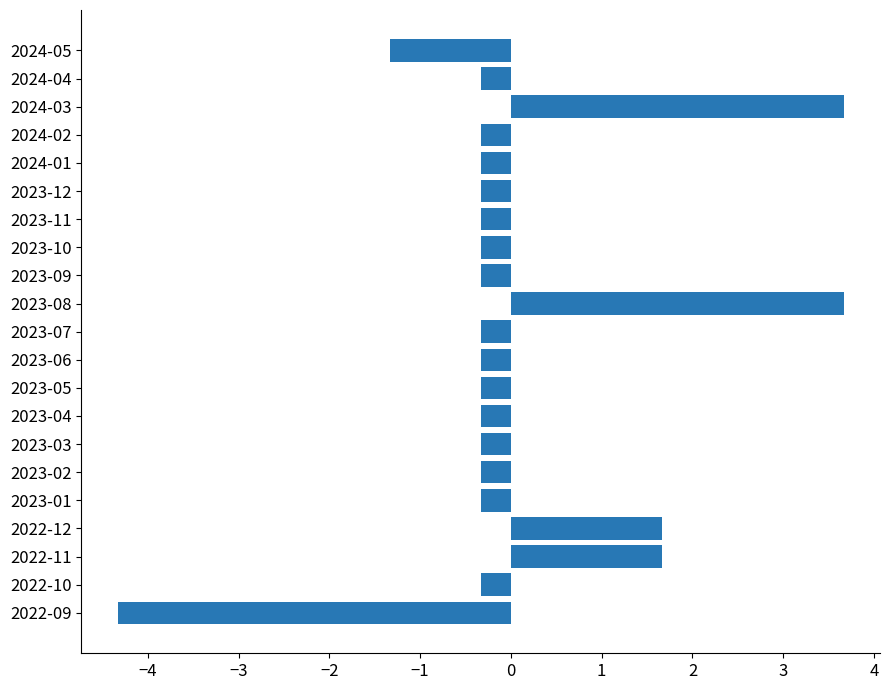

Which has a higher value, 2024-04 or 2022-12?

2022-12